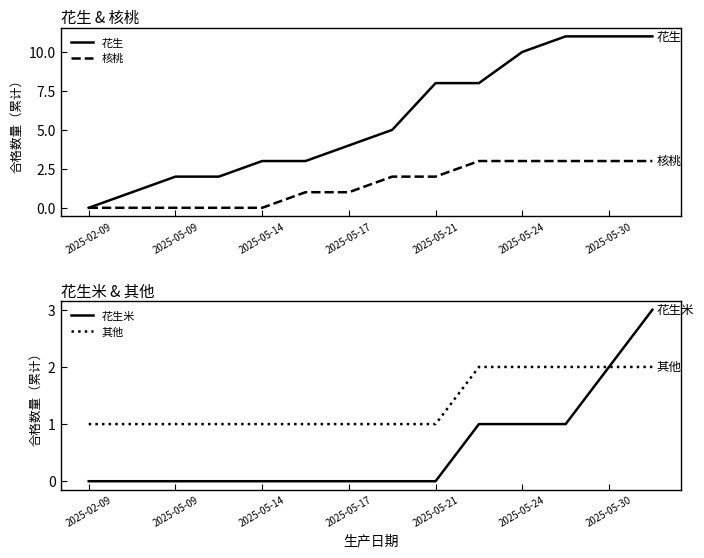

Which series has the widest spread of values?

花生